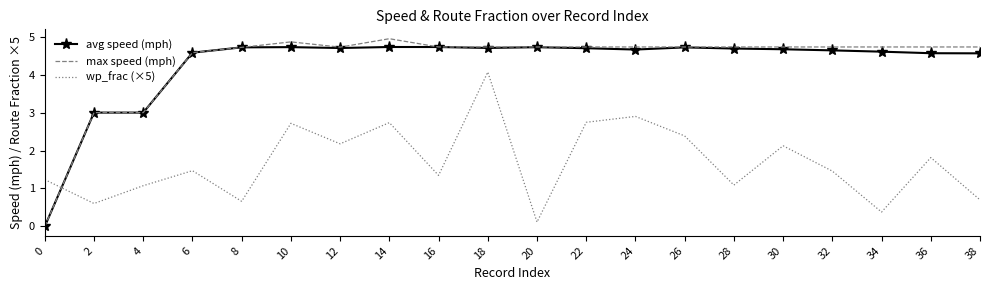

True or false: max speed (mph) has a value of 4.9 at 10.

True